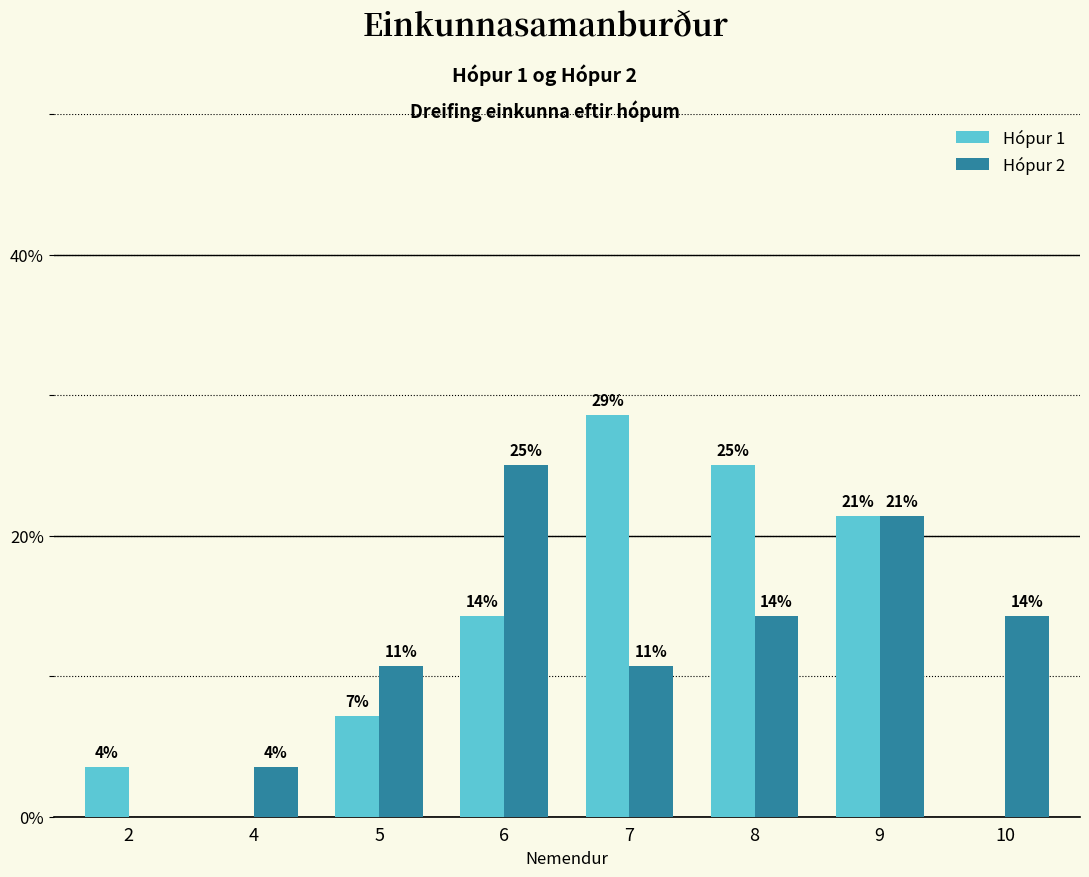

What are all the series names shown in the legend?

Hópur 1, Hópur 2